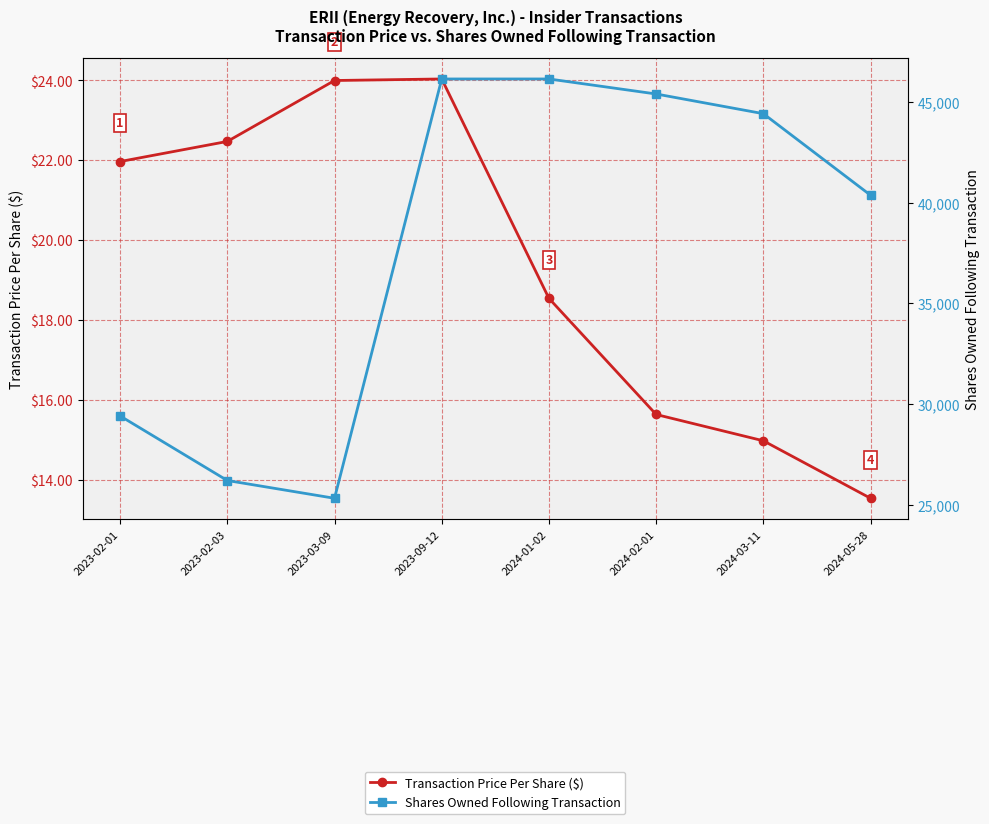

Reading right to left, extract all data points from this chart.

Transaction Price Per Share ($): 13.5	15.0	15.6	18.5	24.0	24.0	22.5	22.0
Shares Owned Following Transaction: 40376.0	44427.0	45406.0	46152.0	46152.0	25321.0	26204.0	29412.0